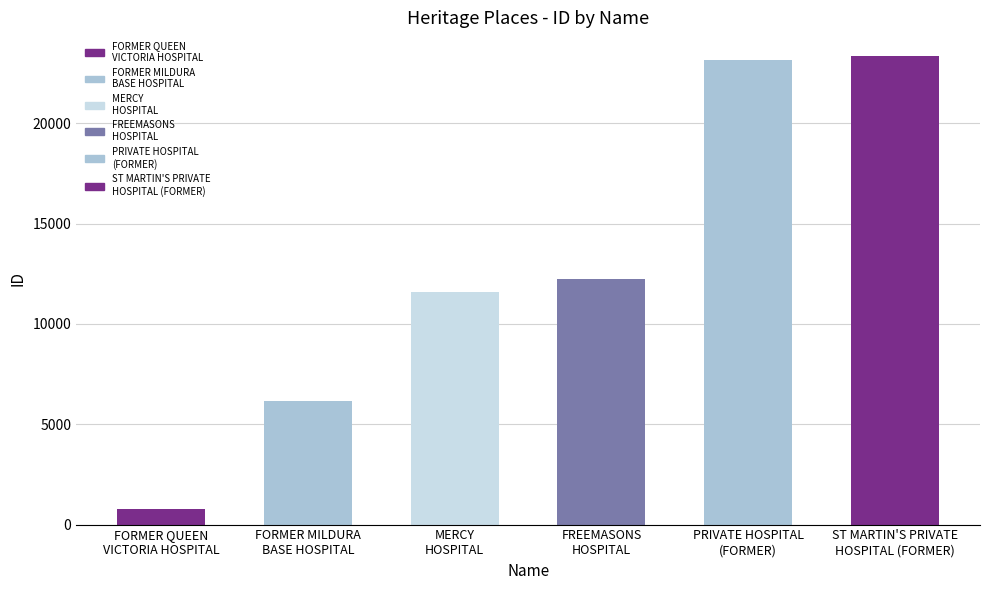

Is it true that the value at PRIVATE HOSPITAL
(FORMER) is 23166?

True